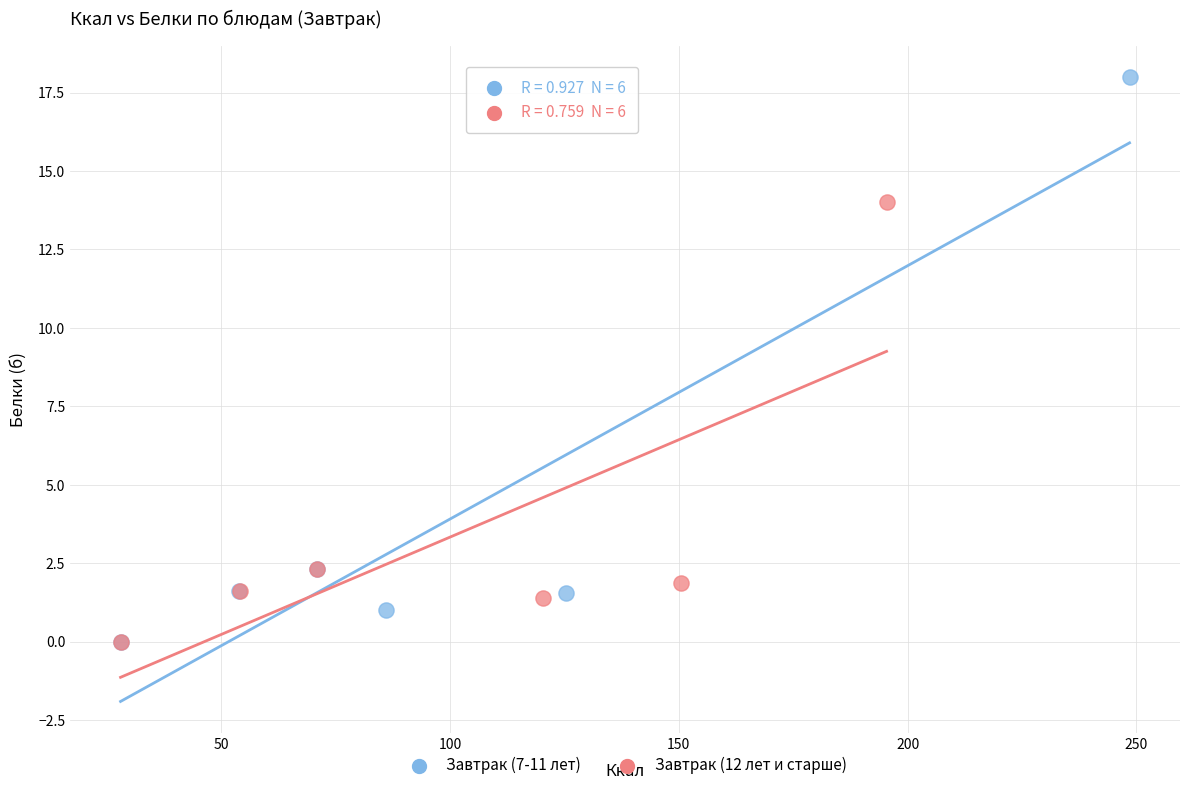

Which series has the widest spread of Y values?

Завтрак (7-11 лет)